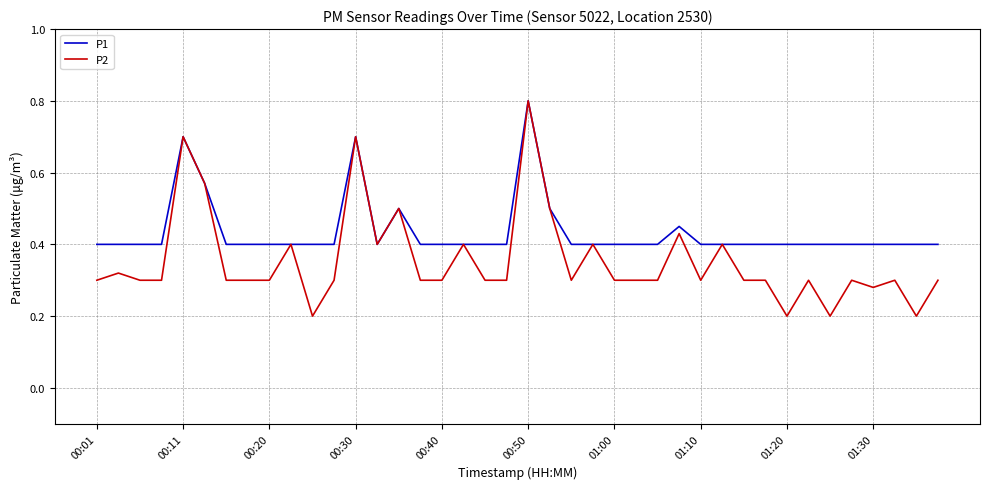

Which series has the largest range (max minus min)?

P2